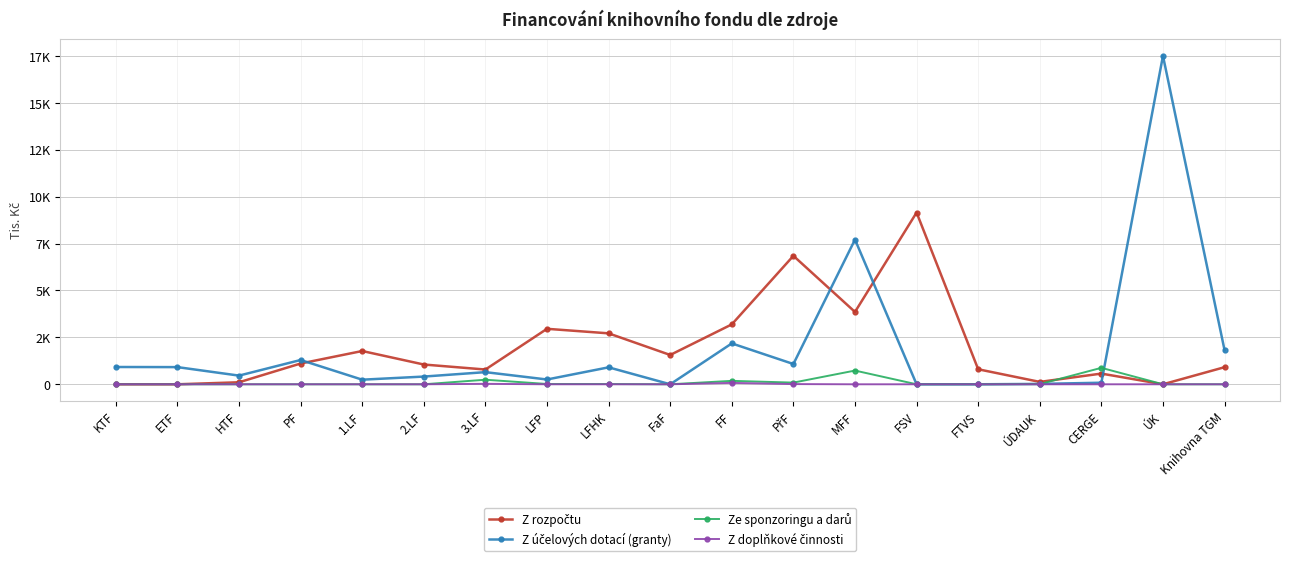

At which label does Ze sponzoringu a darů reach its minimum?

KTF